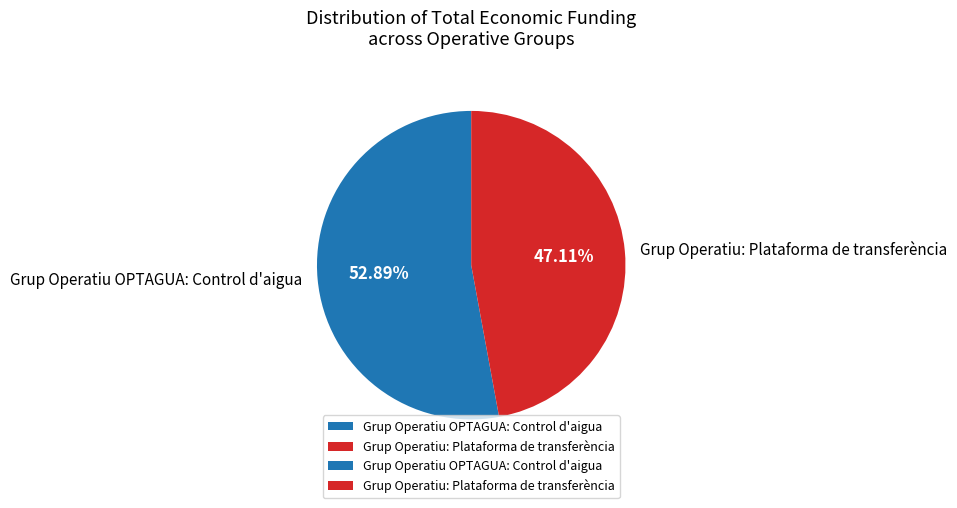

Which slice represents more than half of the pie?

Grup Operatiu OPTAGUA: Control d'aigua